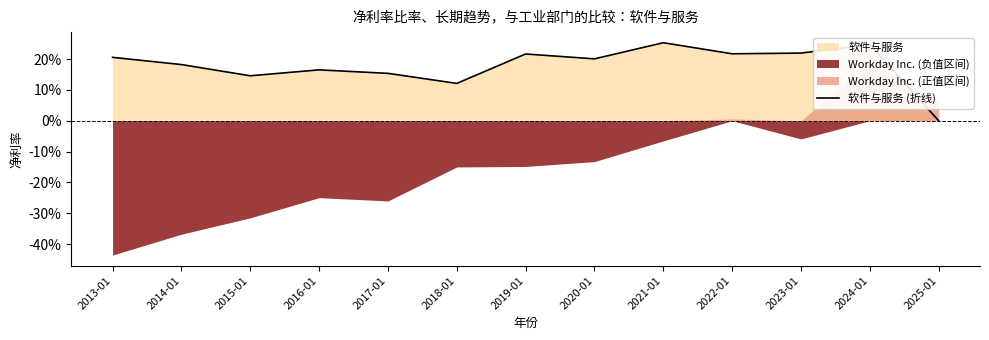

Between 2014-01 and 2020-01, which is larger?

2020-01